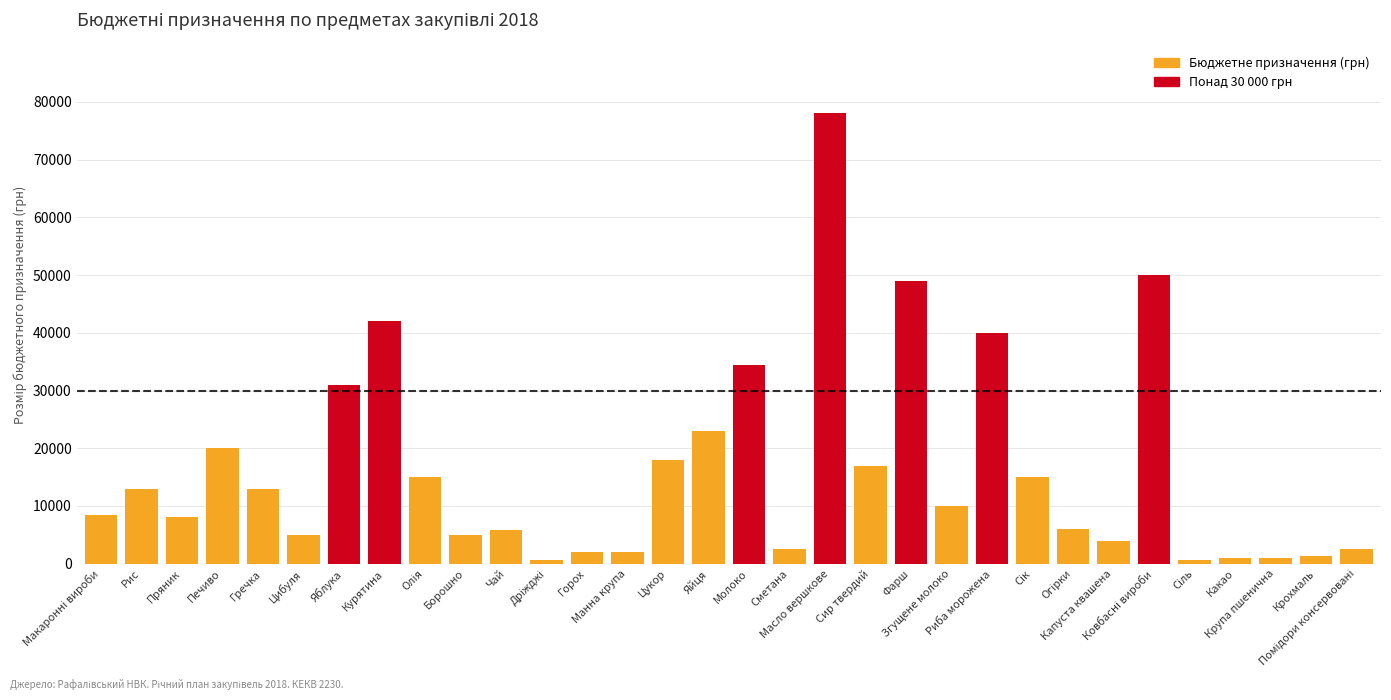

Is it true that the value at Какао is 1000?

True